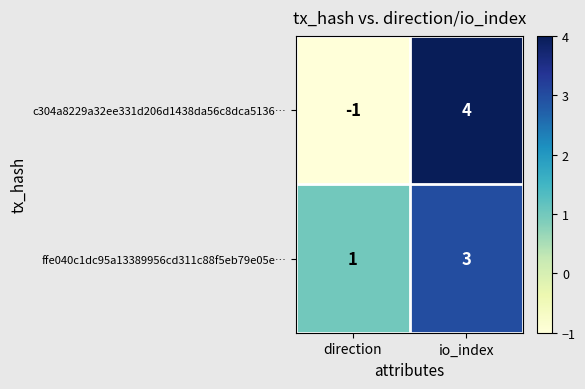

What is the minimum value shown in the chart?

-1